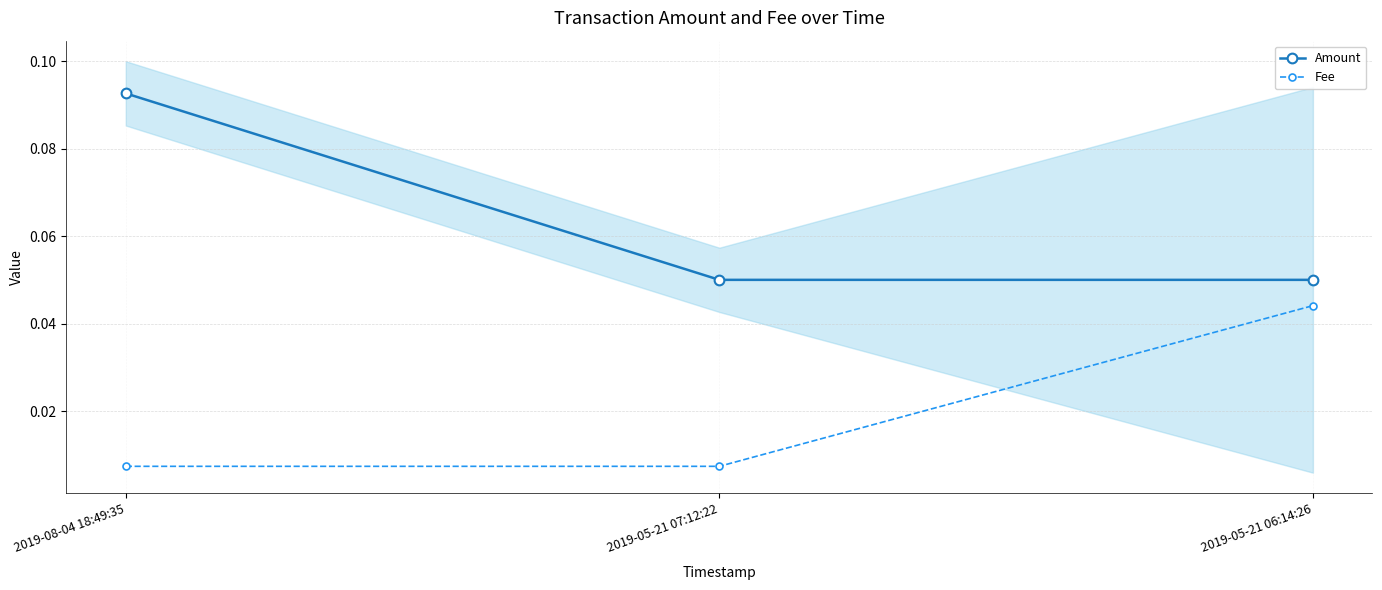

What value does the Amount series have at 2019-05-21 07:12:22?

0.1